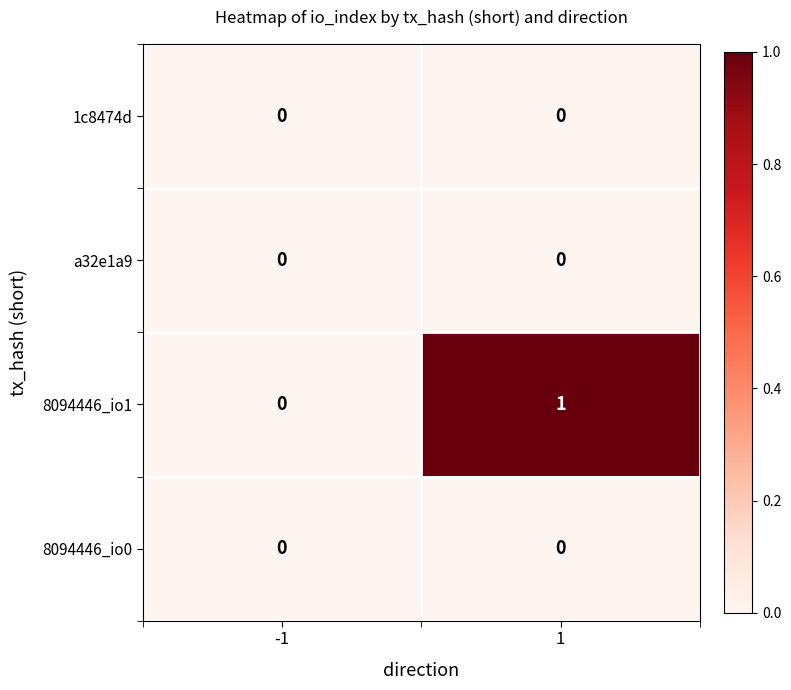

At which category is the sum across all series the highest?

1